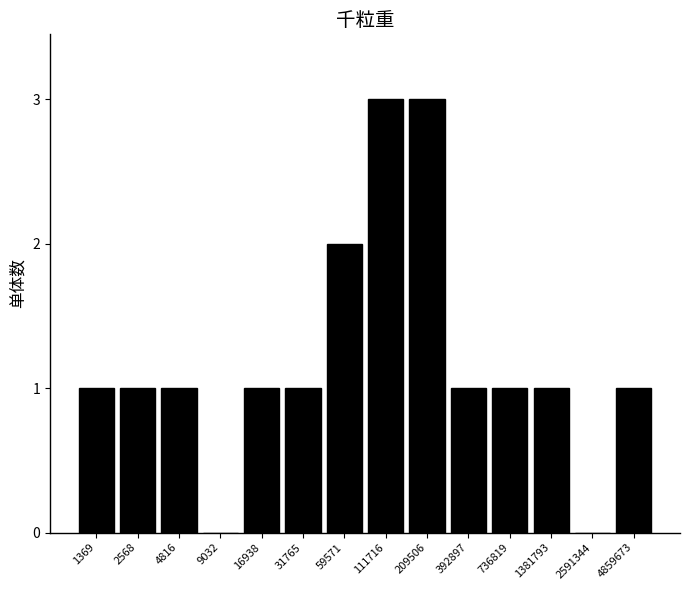

Reading left to right, what are all the values shown in this chart?

1369=1	2568=1	4816=1	9032=0	16938=1	31765=1	59571=2	111716=3	209506=3	392897=1	736819=1	1381793=1	2591344=0	4859673=1